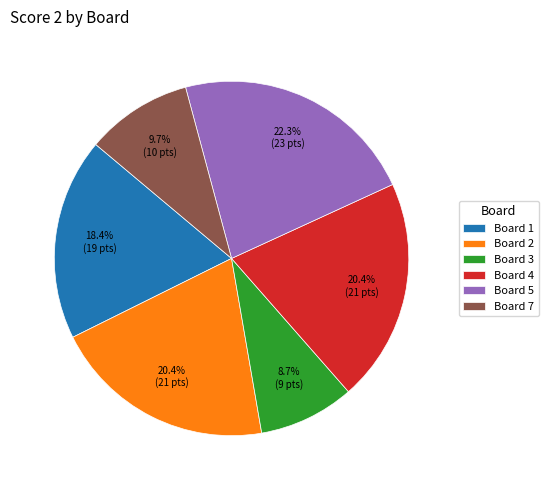

Is the sum of Board 7 and Board 2 greater than half?

No